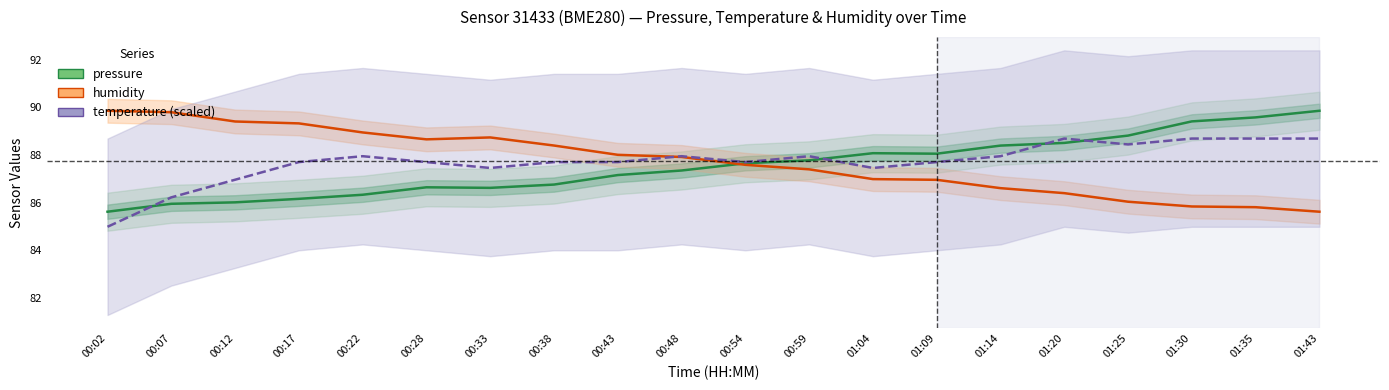

What is the minimum value shown in the chart?

85.0